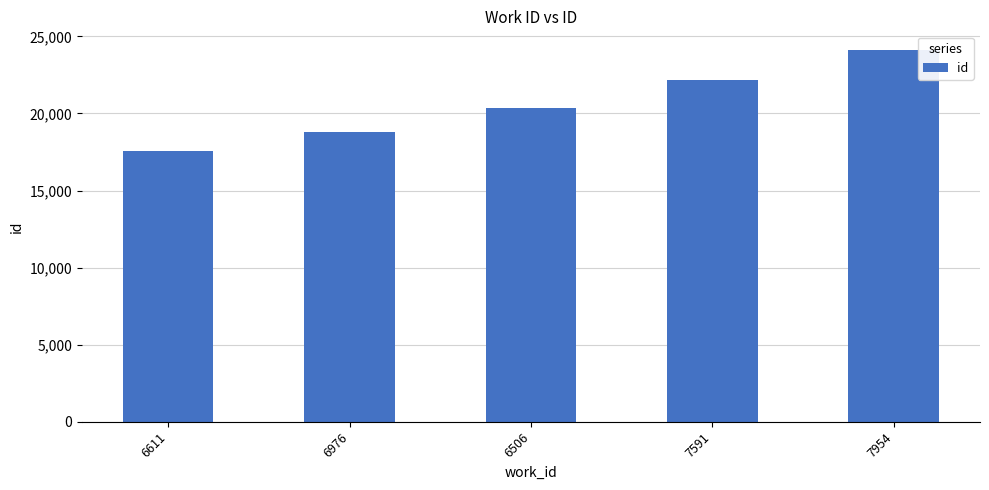

What is the average value?

20600